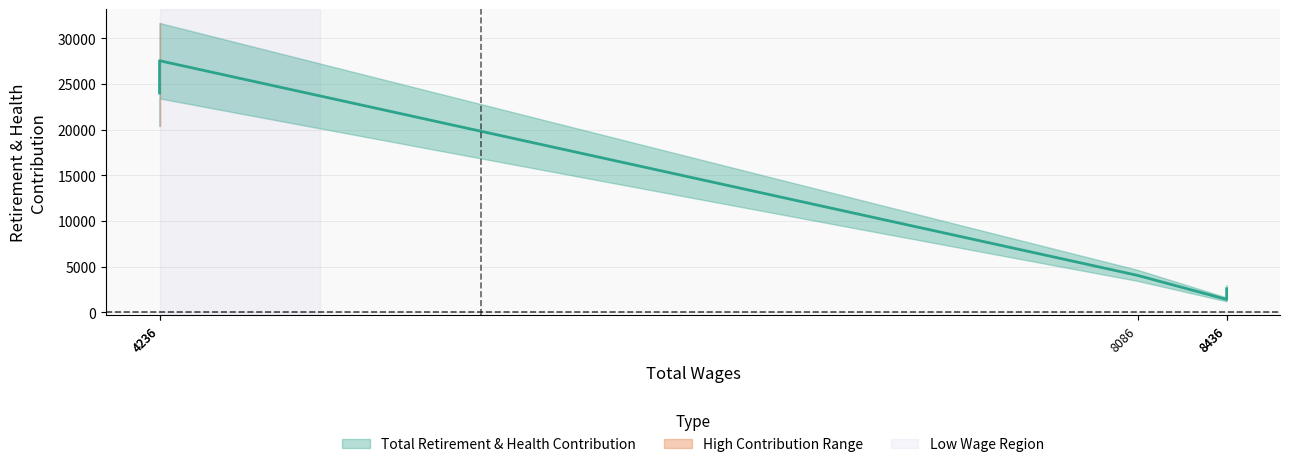

Is it true that the value at 8436 is 2571?

True